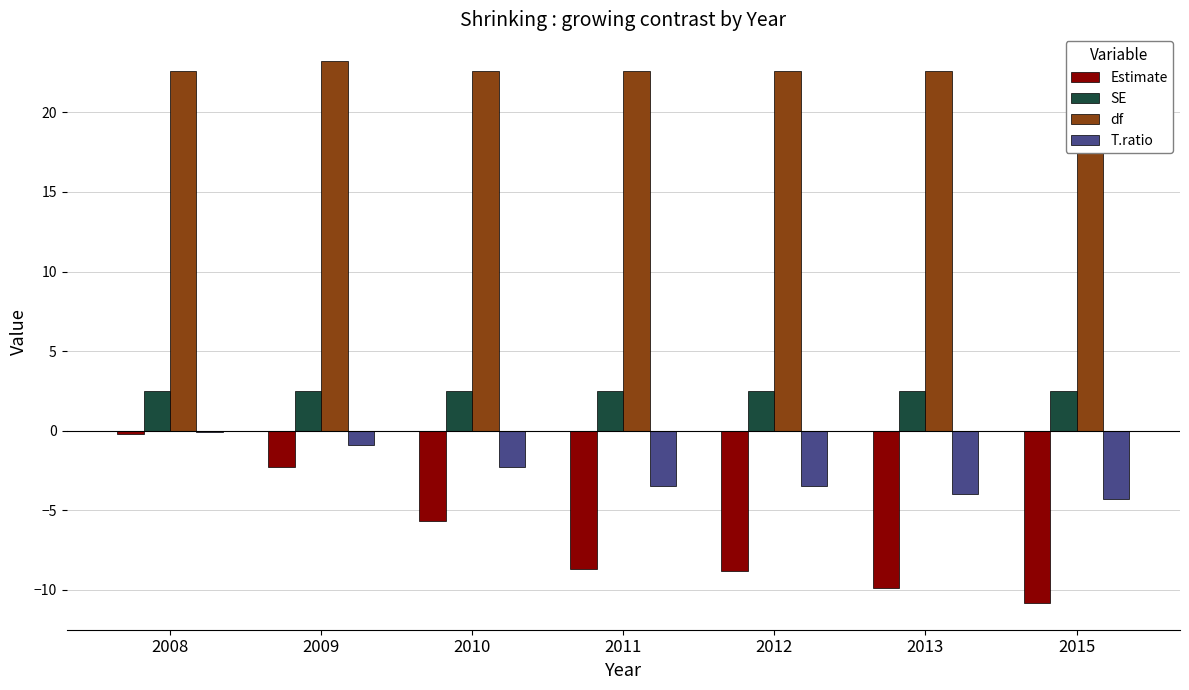

At which category is the sum across all series the highest?

2008